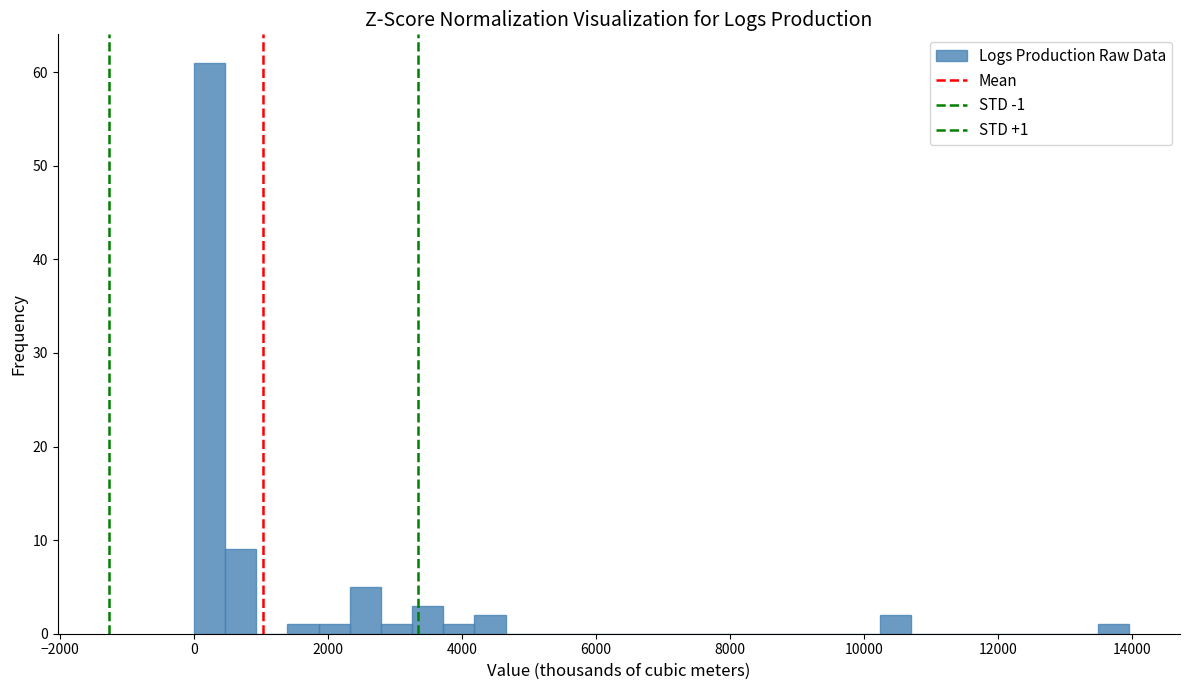

Around what value on the x-axis is the tallest bar? Give the approximate position of its centre, as read against the axis.

200